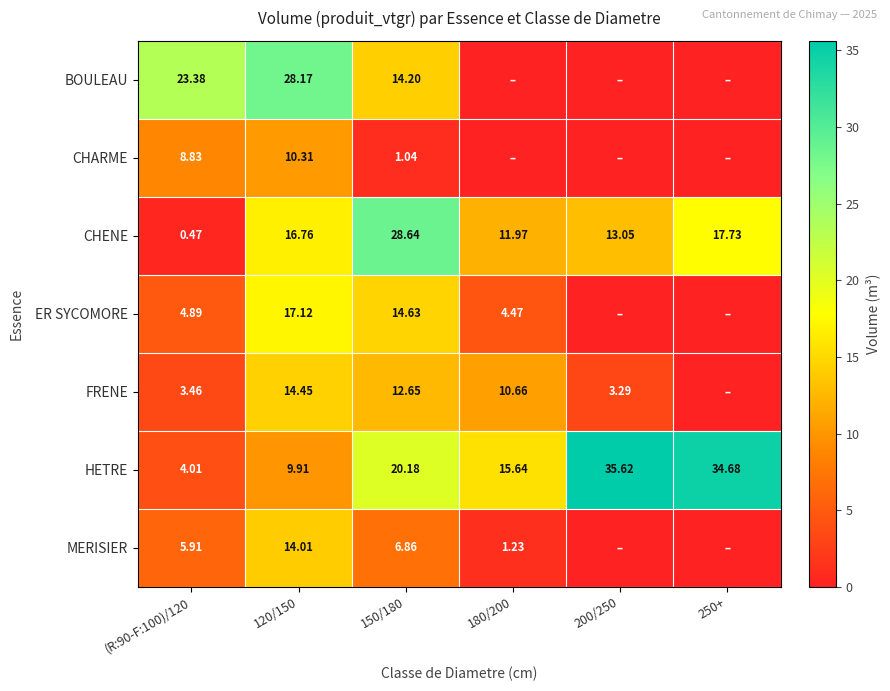

Is the value of CHARME at 150/180 greater than the value of HETRE at 150/180?

No